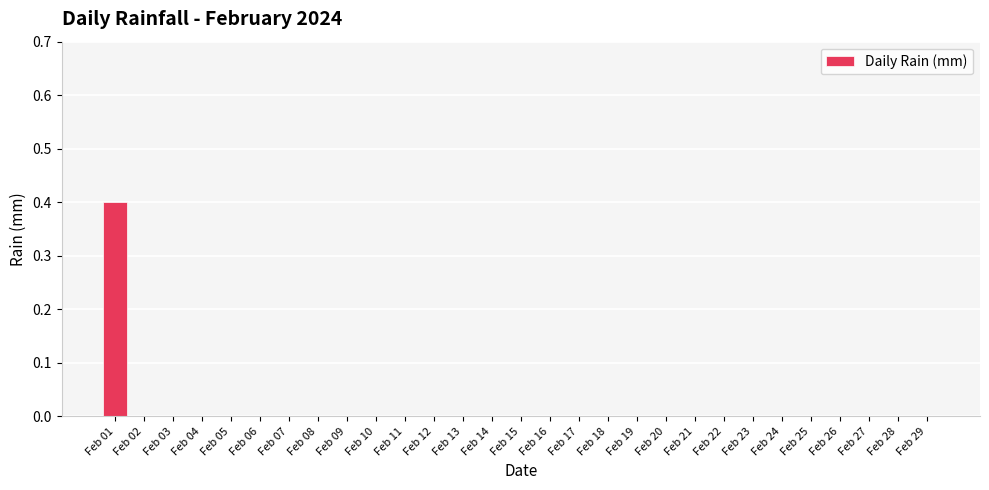

At which category does the chart reach its peak across all series?

Feb 01